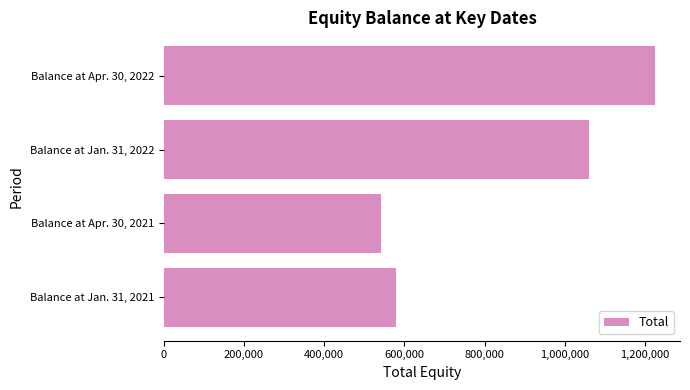

At which category does the chart reach its peak across all series?

Balance at Apr. 30, 2022